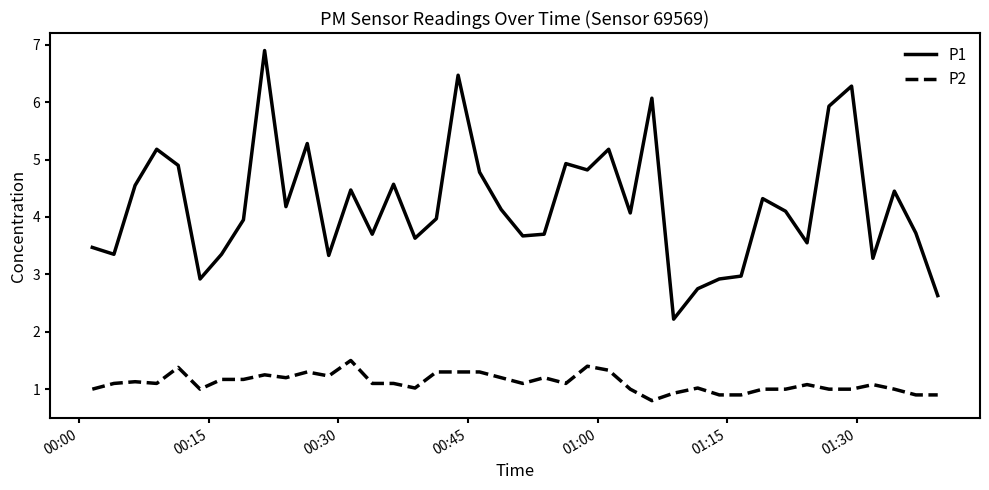

What is the minimum value shown in the chart?

0.8